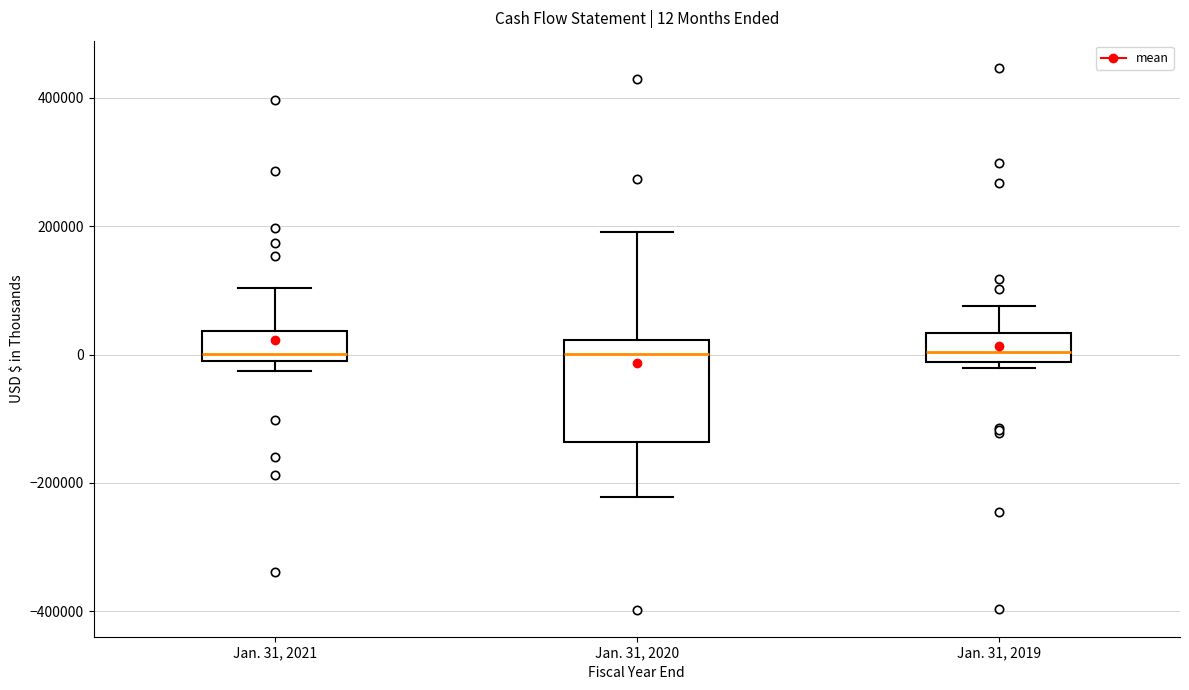

Comparing the boxes themselves (not the whiskers), which one is the tallest?

Jan. 31, 2020